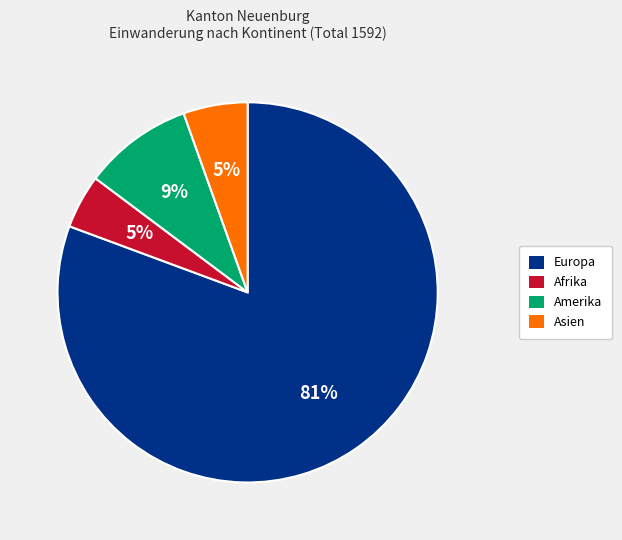

Which category has the biggest portion of the pie?

Europa